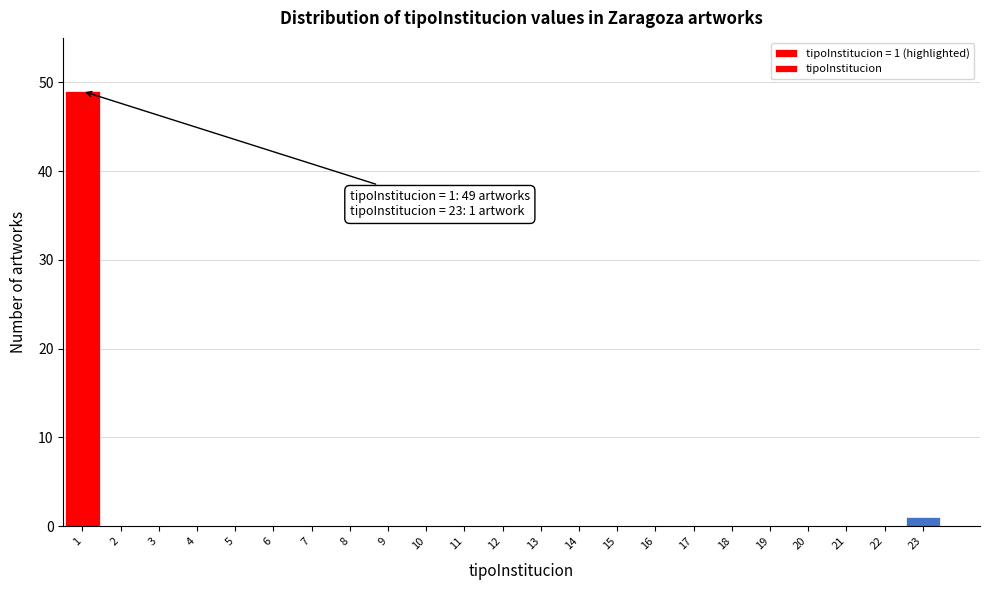

Which range on the x-axis has the tallest bar?

0.5 to 1.5